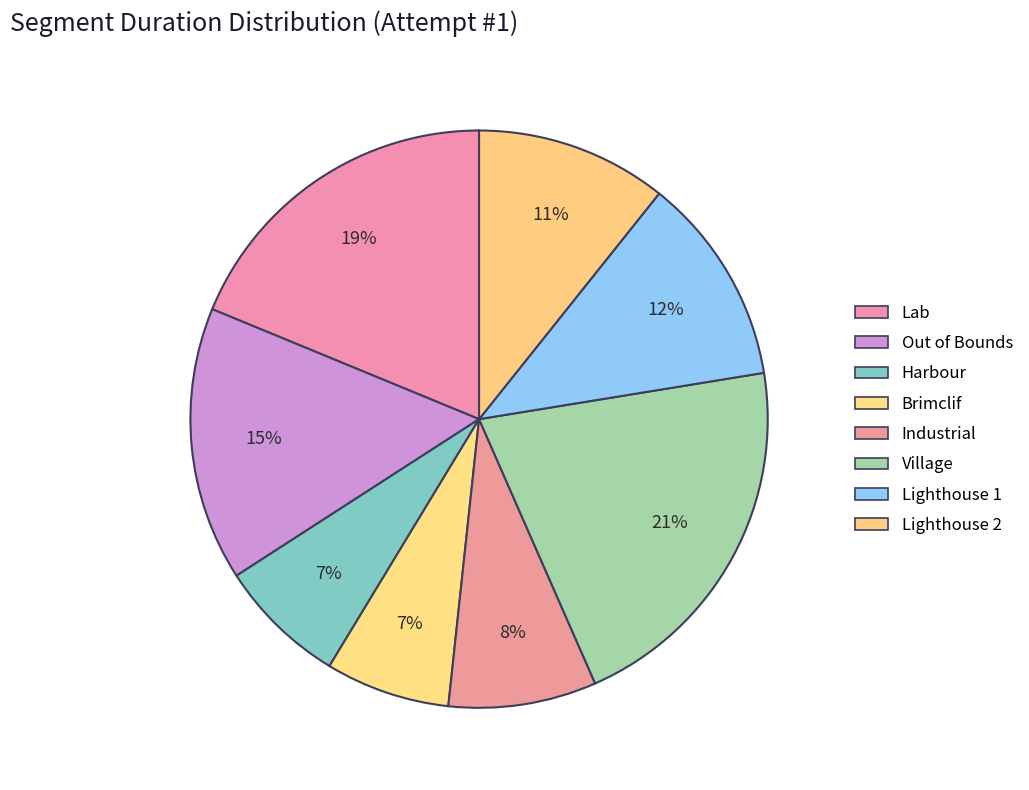

Rank the categories by value from highest to lowest.

Village, Lab, Out of Bounds, Lighthouse 1, Lighthouse 2, Industrial, Harbour, Brimclif